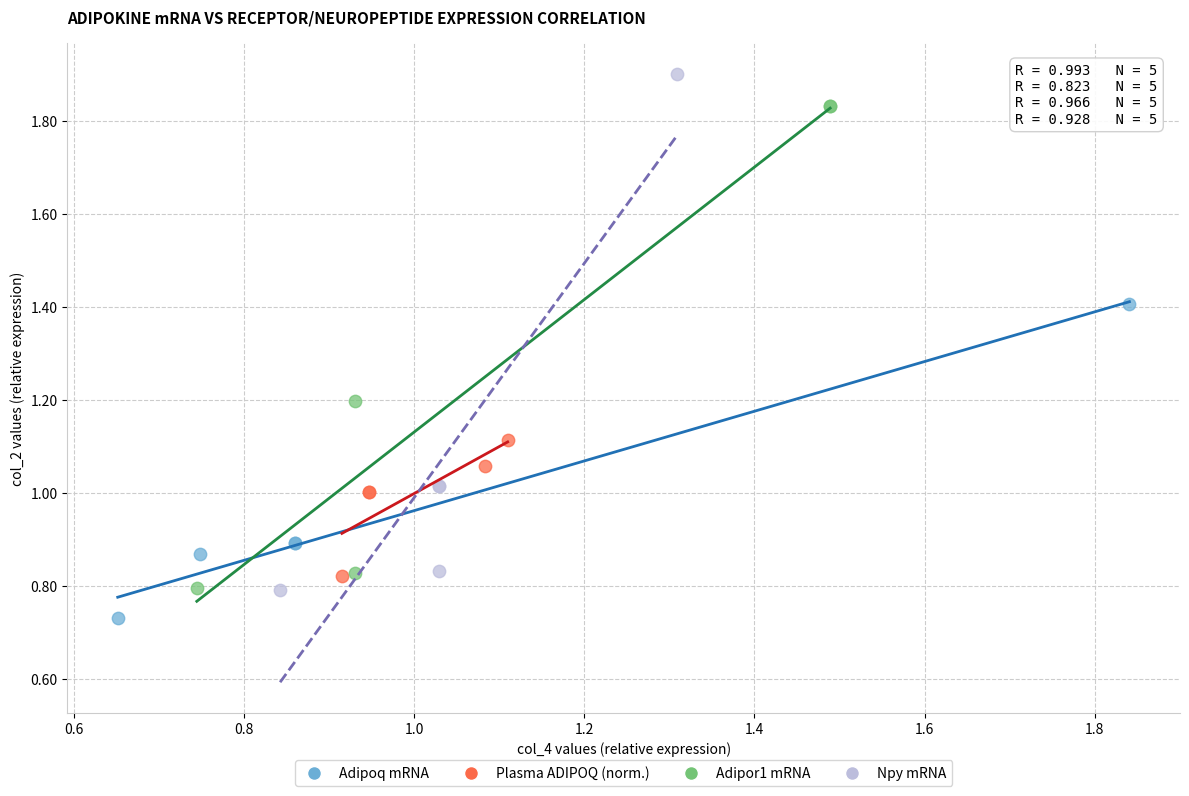

Which series contains the highest Y value?

Npy mRNA